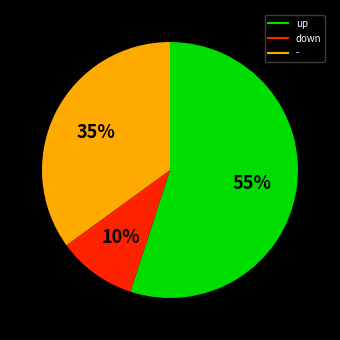

To the nearest percent, what is the average slice percentage?

33%